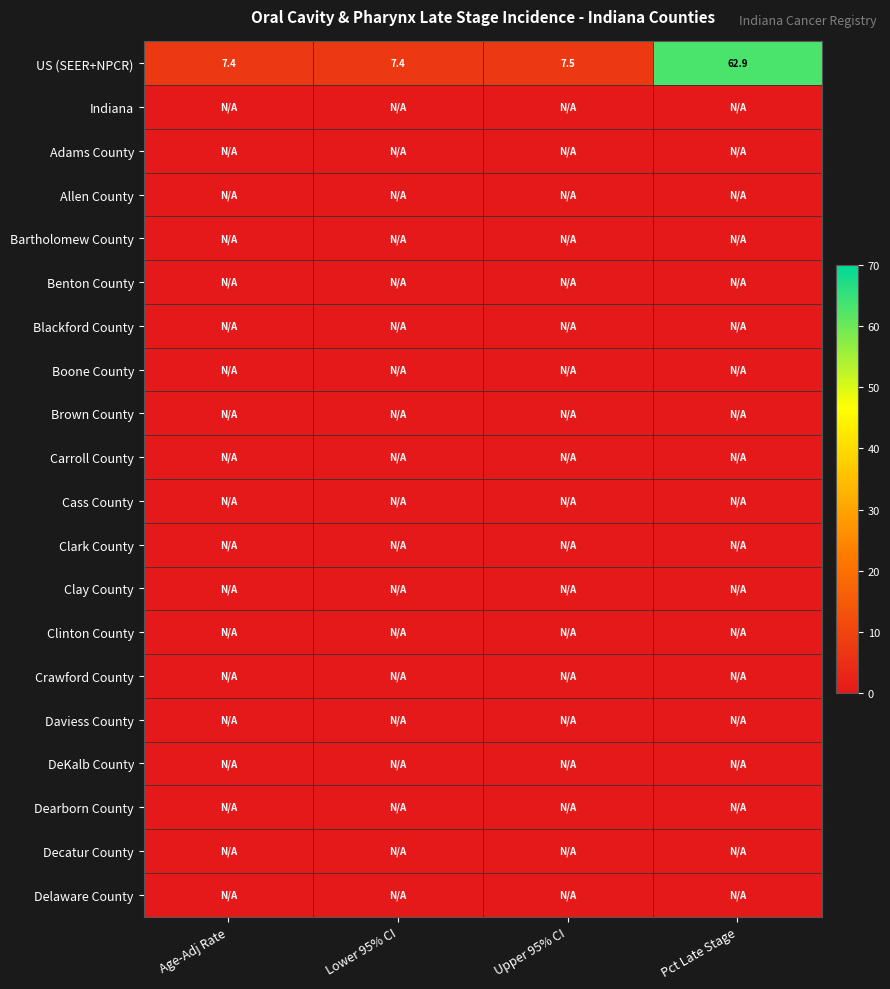

At Age-Adj Rate, list the series in order from smallest to largest.

Indiana, Adams County, Allen County, Bartholomew County, Benton County, Blackford County, Boone County, Brown County, Carroll County, Cass County, Clark County, Clay County, Clinton County, Crawford County, Daviess County, DeKalb County, Dearborn County, Decatur County, Delaware County, US (SEER+NPCR)